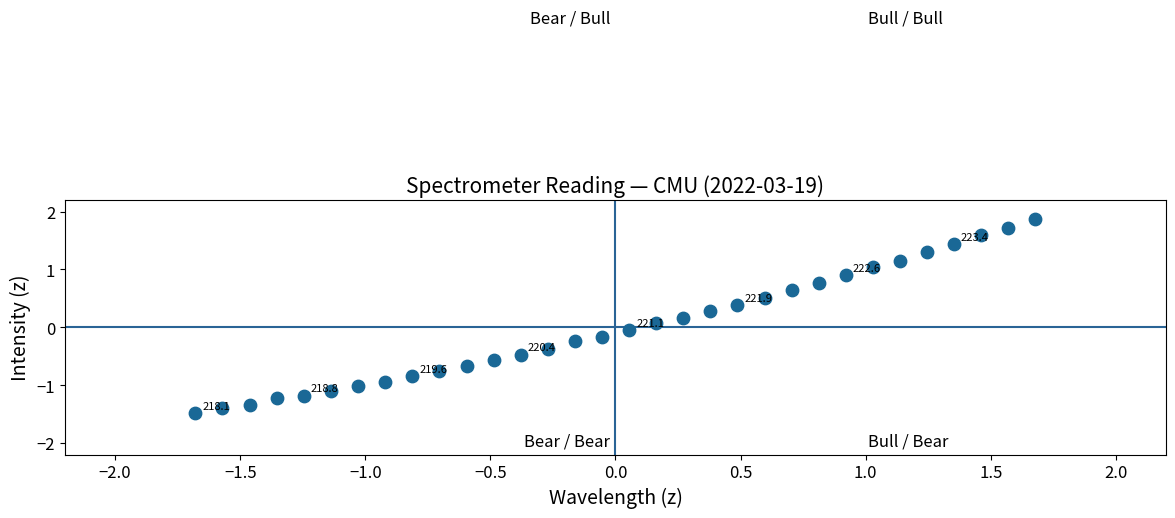

What is the range of X values (max minus min)?

3.4